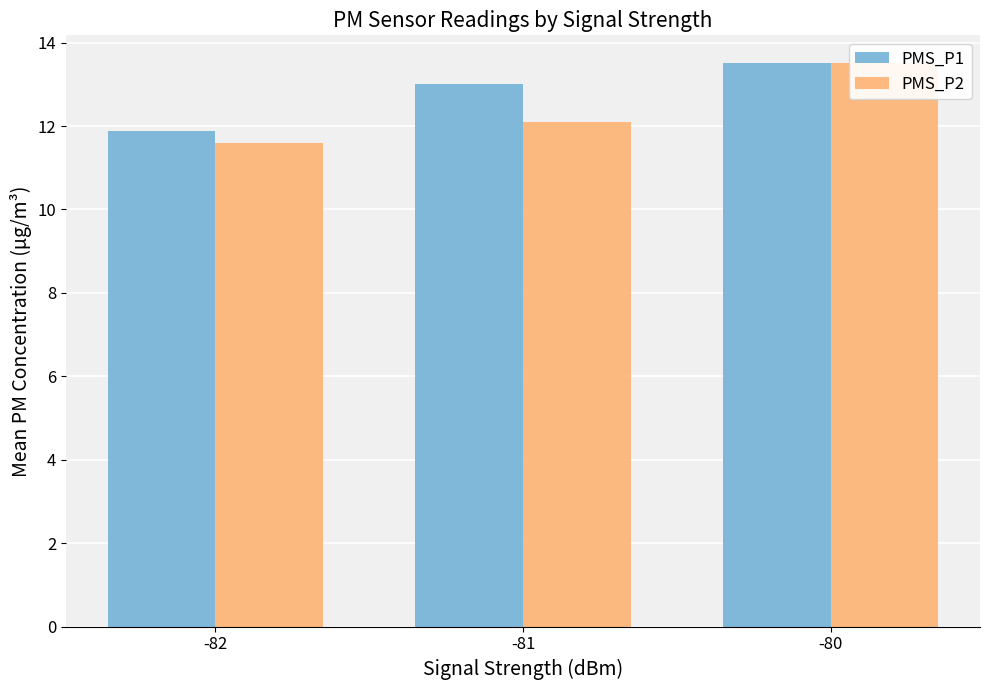

True or false: PMS_P1 has a value of 13.0 at -81.

True